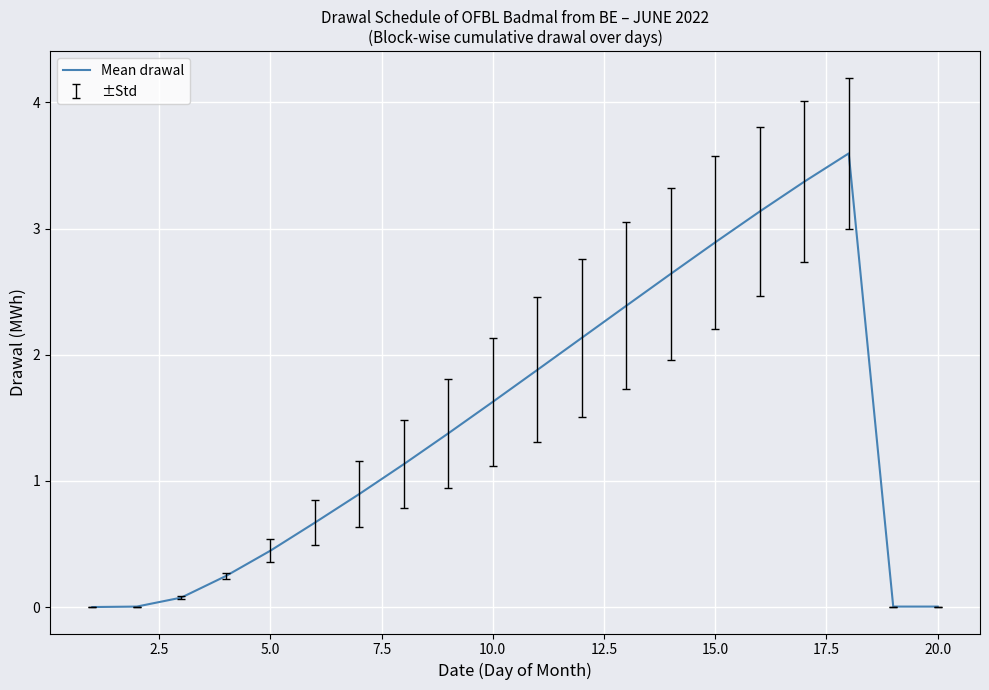

Is this an area chart (filled region under the line)?

No